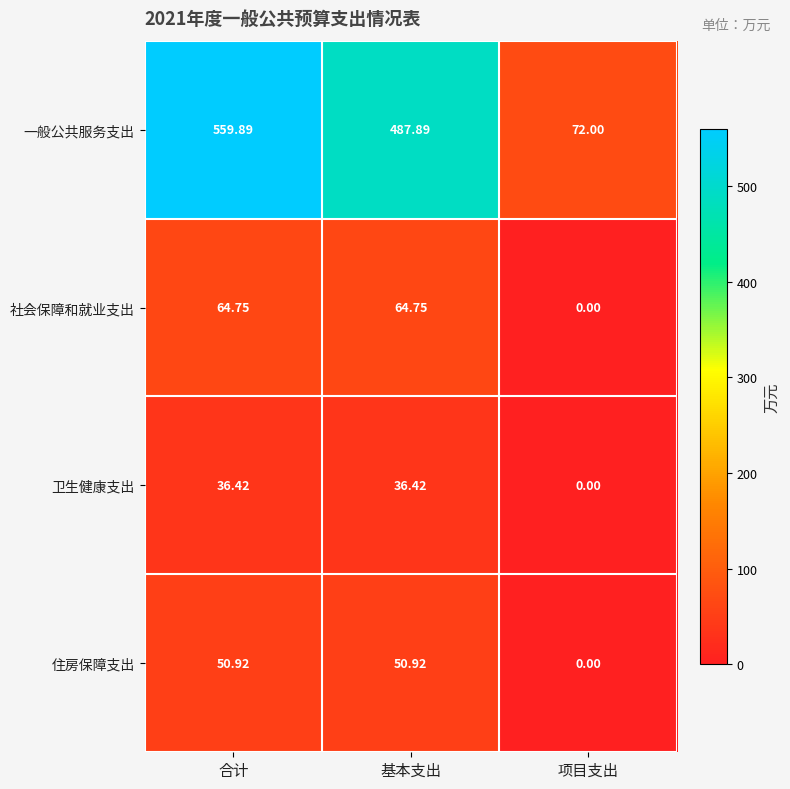

List the series in order of their peak value, highest first.

一般公共服务支出, 社会保障和就业支出, 住房保障支出, 卫生健康支出